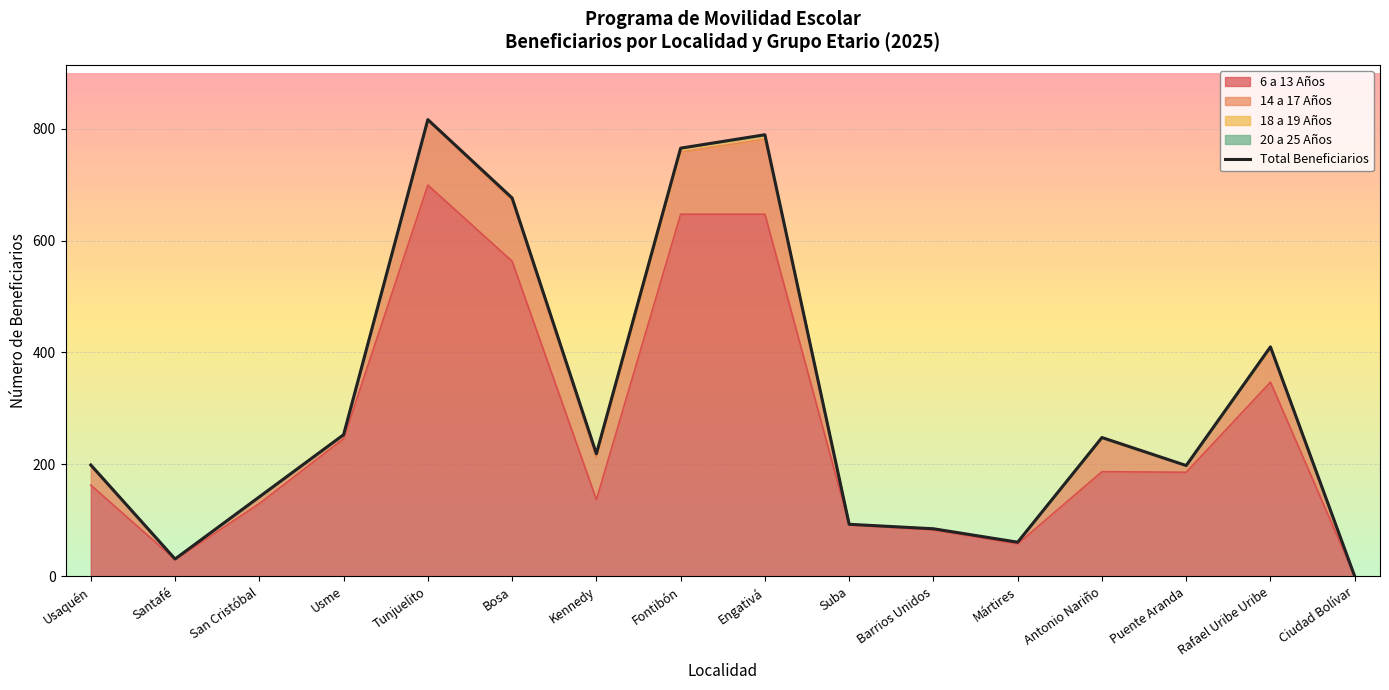

Rank the categories by value from highest to lowest.

Tunjuelito, Engativá, Fontibón, Bosa, Rafael Uribe Uribe, Usme, Antonio Nariño, Kennedy, Usaquén, Puente Aranda, San Cristóbal, Suba, Barrios Unidos, Mártires, Santafé, Ciudad Bolívar